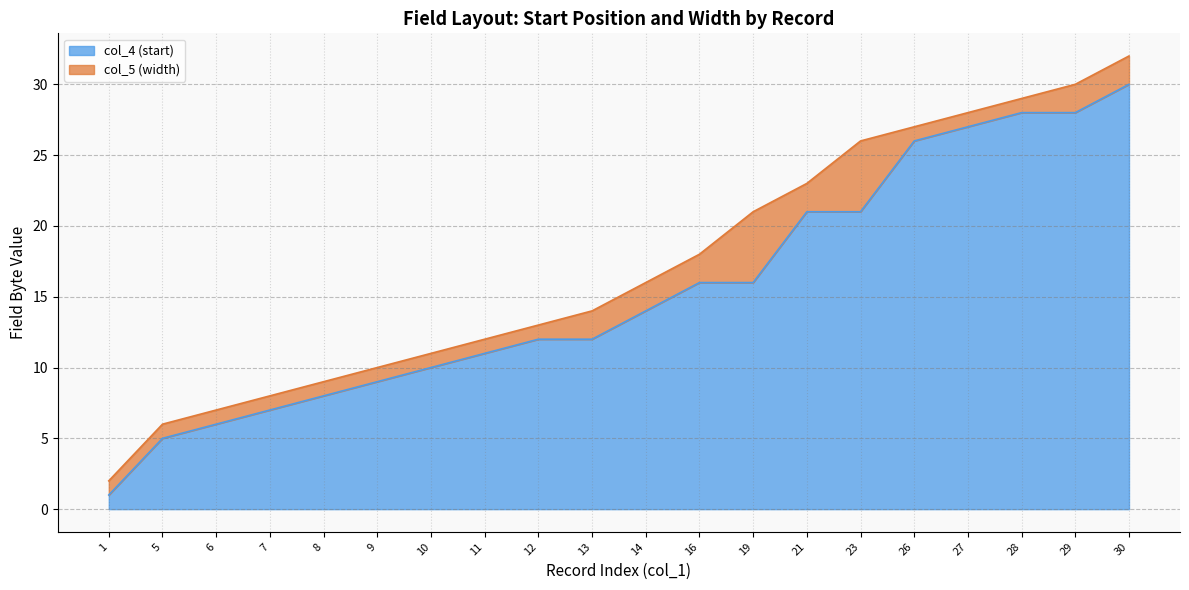

Does the chart display data point markers on the line(s)?

No